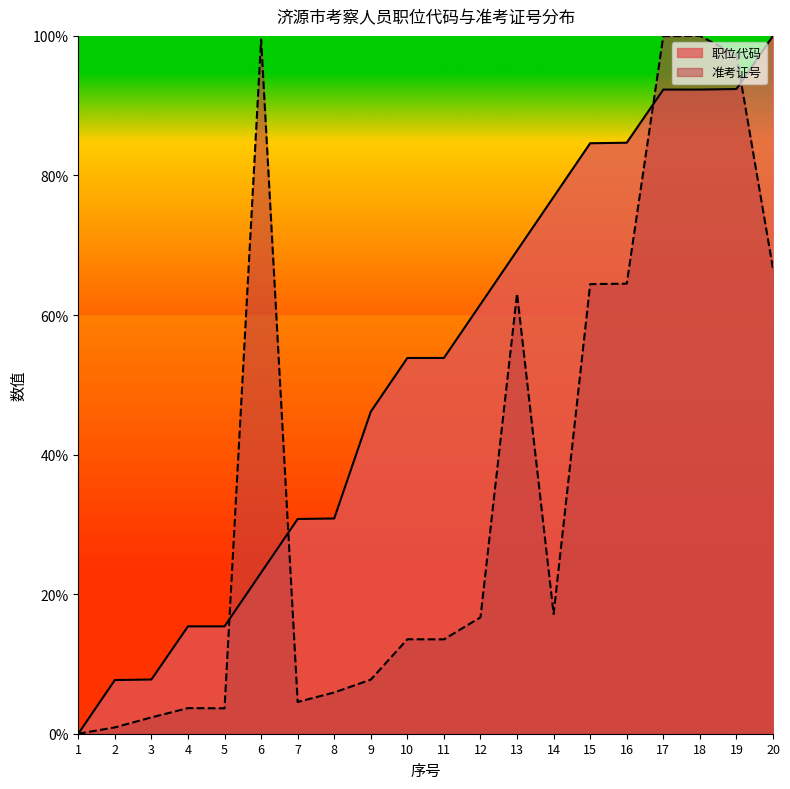

Is it true that 职位代码 equals 100.0 at 20?

True